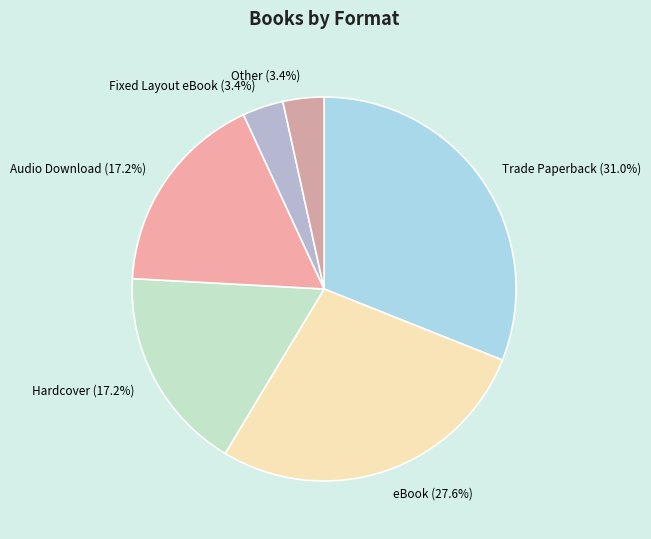

To the nearest percent, what portion does Audio Download represent?

17%